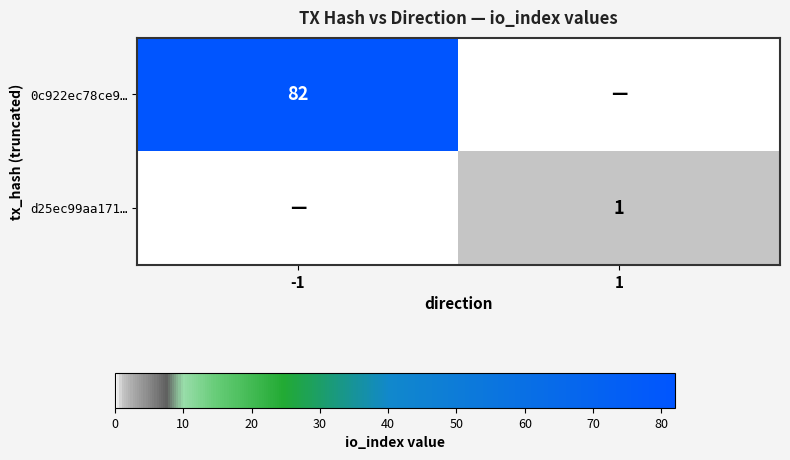

The value of 0c922ec78ce9… at -1 is 82. True or false?

True